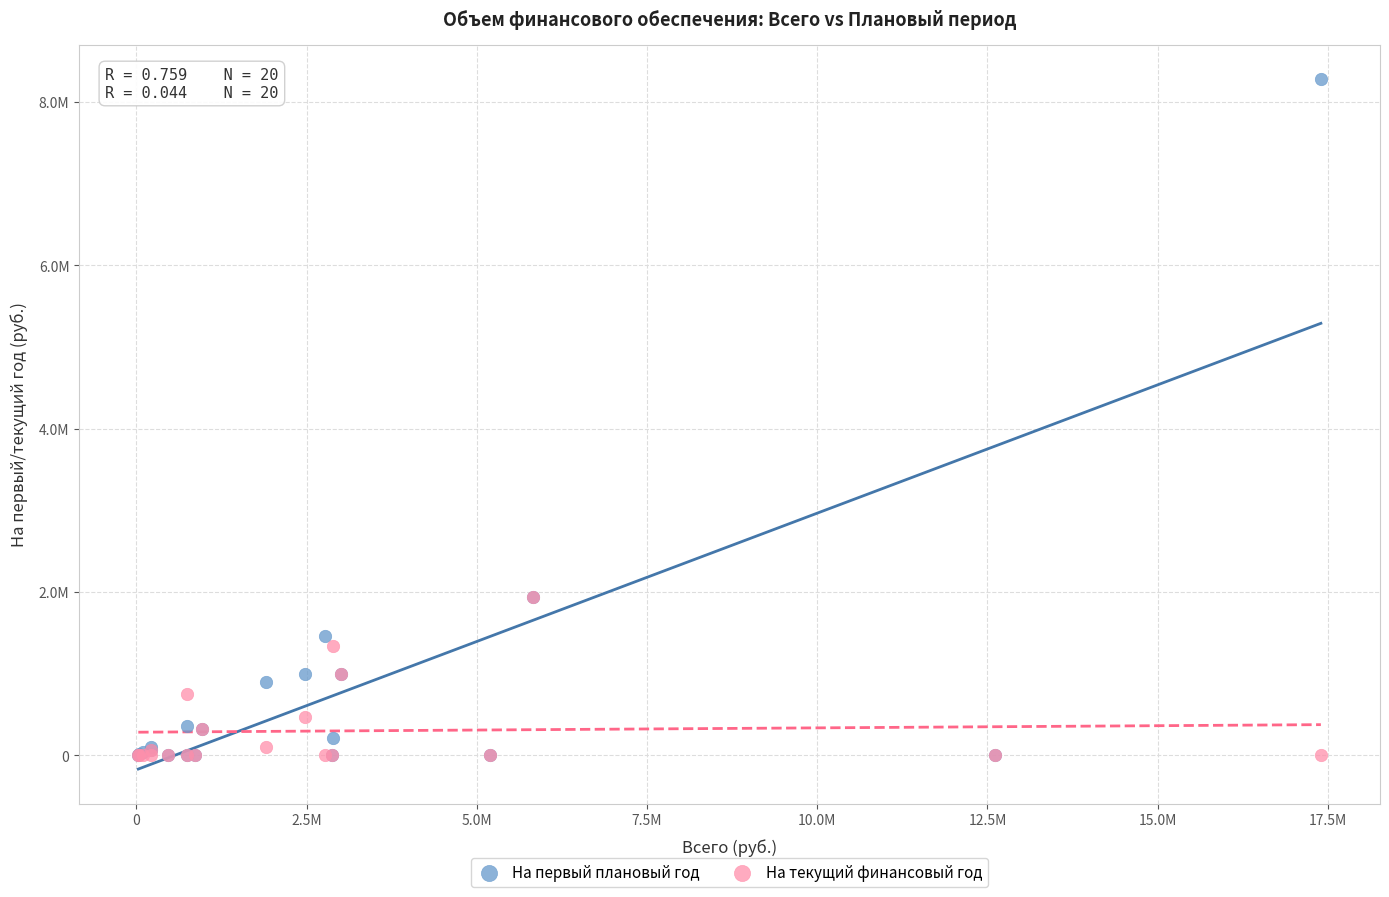

Which series contains the highest Y value?

На первый плановый год